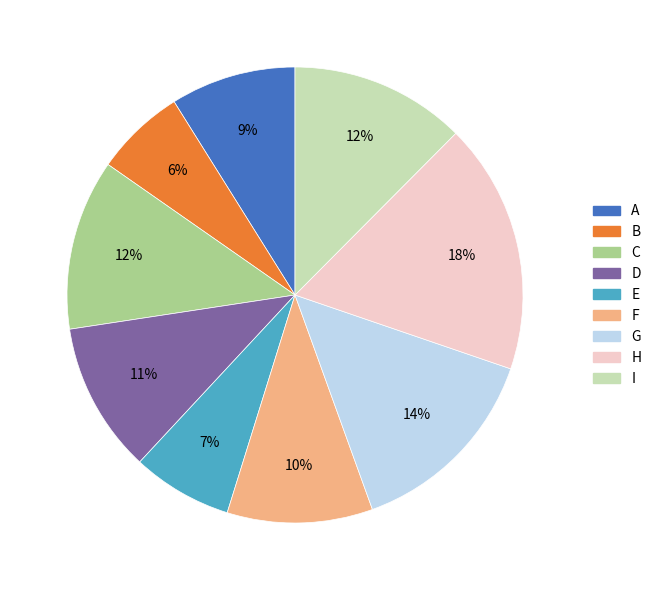

To the nearest percent, what is the combined percentage of E and C?

19%